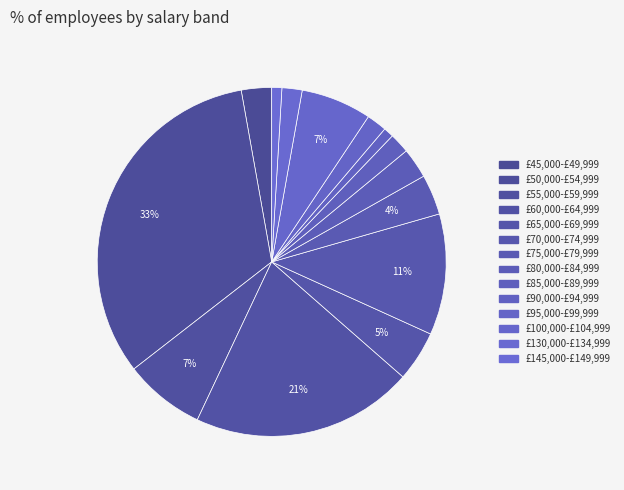

The £65,000-£69,999 slice represents 15% of the pie. True or false?

False